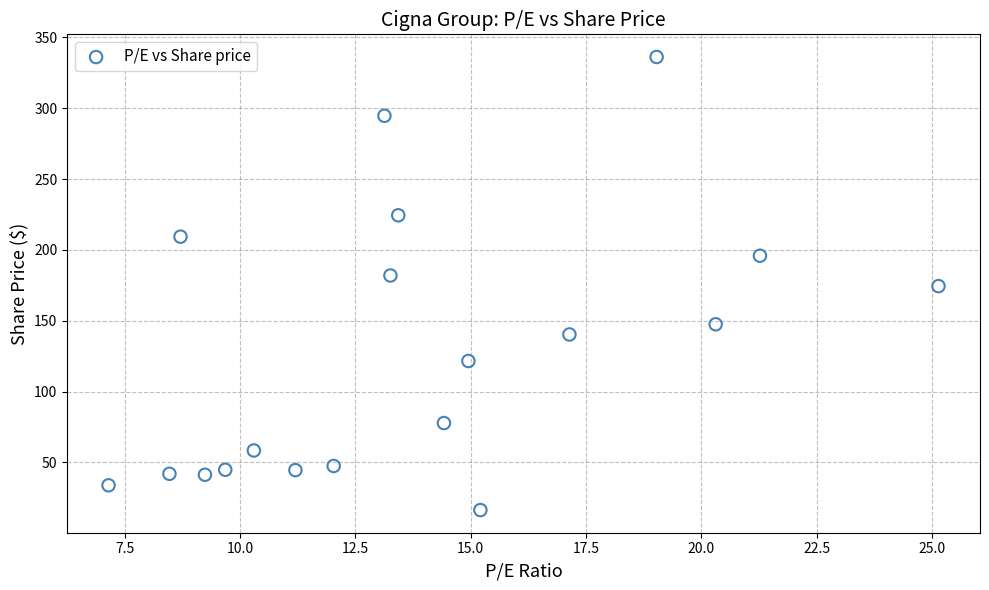

What is the range of X values (max minus min)?

18.0